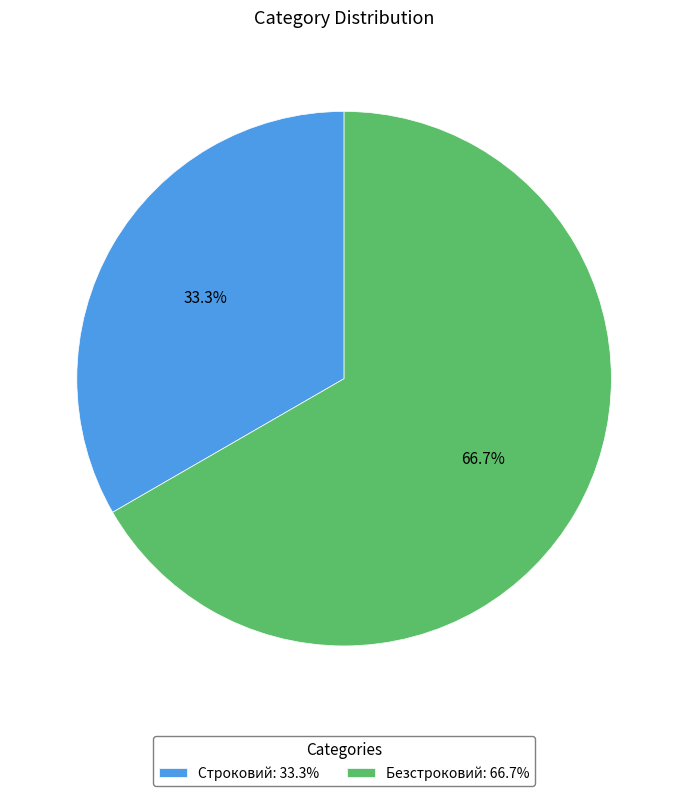

To the nearest percent, what is the combined percentage of Безстроковий and Строковий?

100%